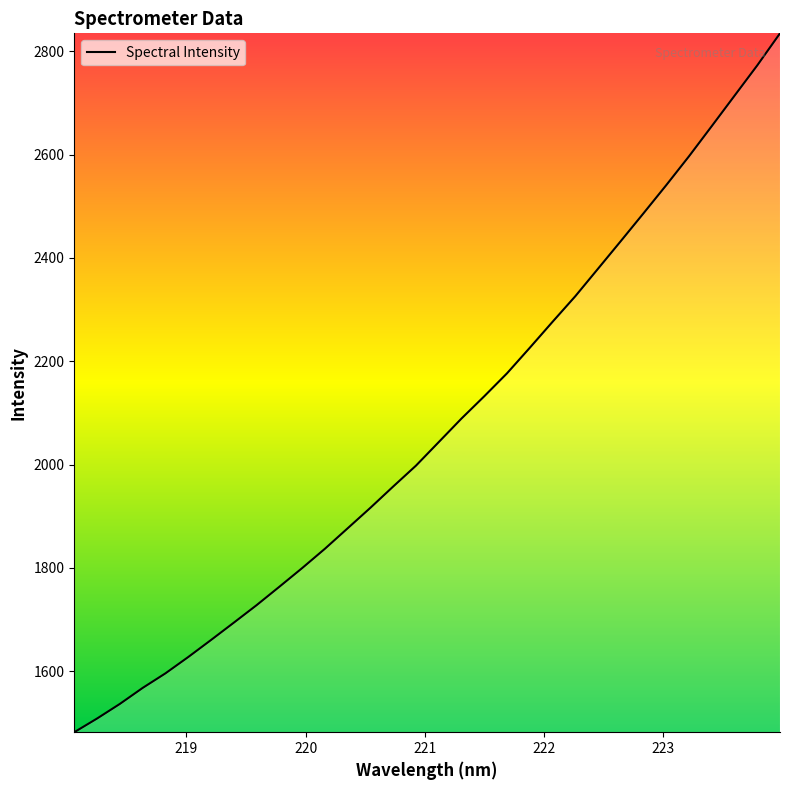

What is the greatest value displayed?

2834.9